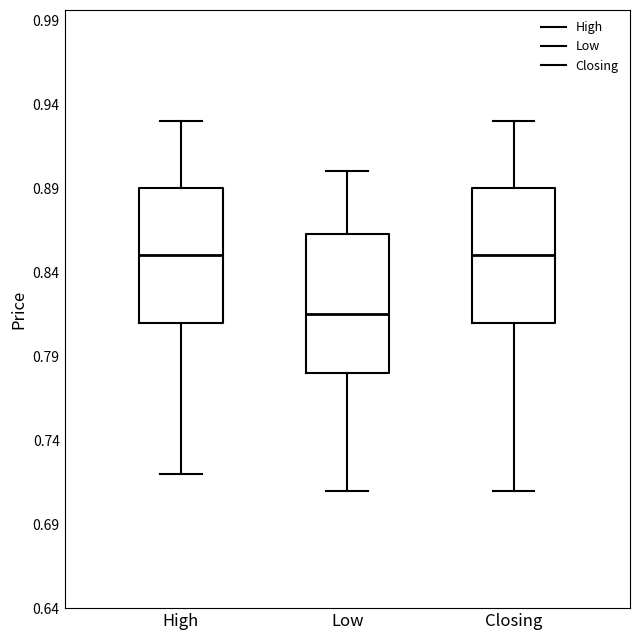

Where does the lower whisker of the box for High end on the y-axis? The values are not printed on the chart, so give them approximately, as read against the axis.

0.720